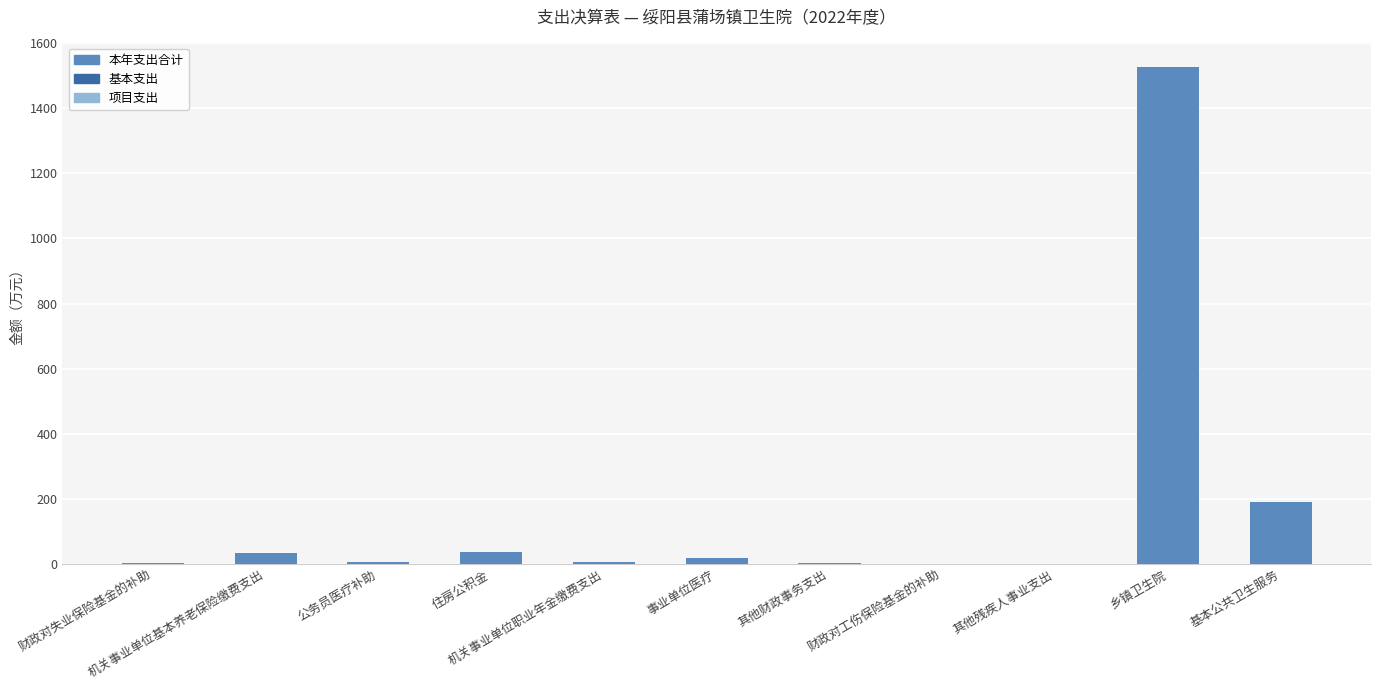

Are the bars horizontal?

No